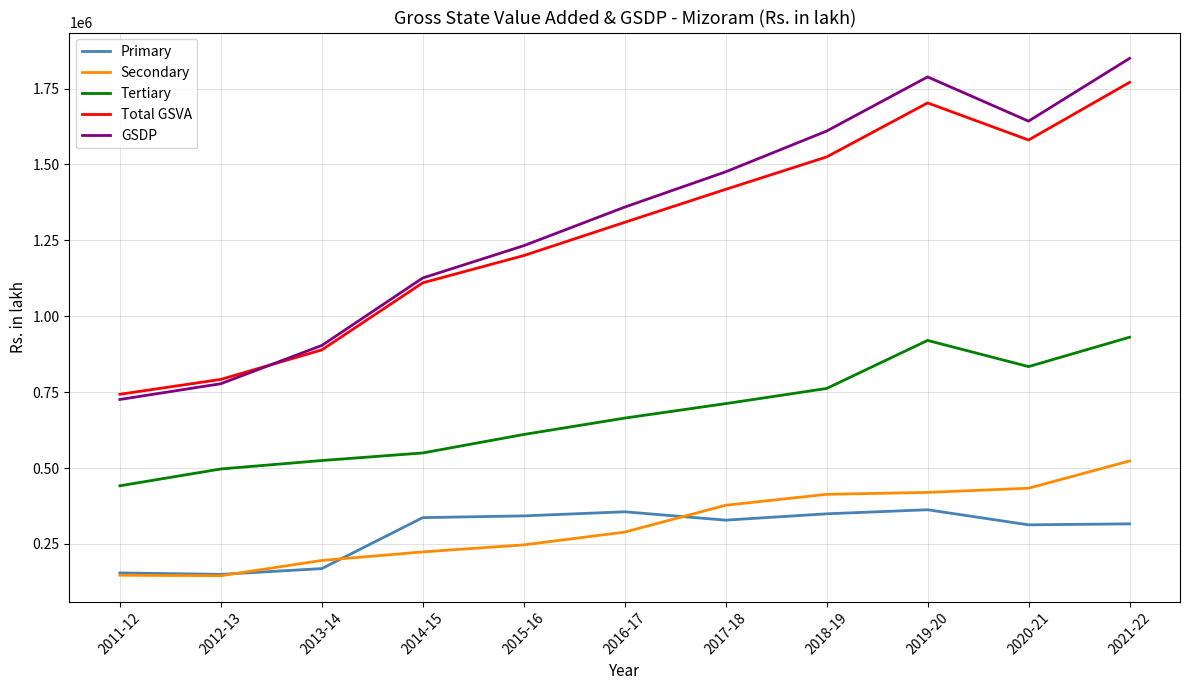

The value of GSDP at 2011-12 is 390835.4. True or false?

False